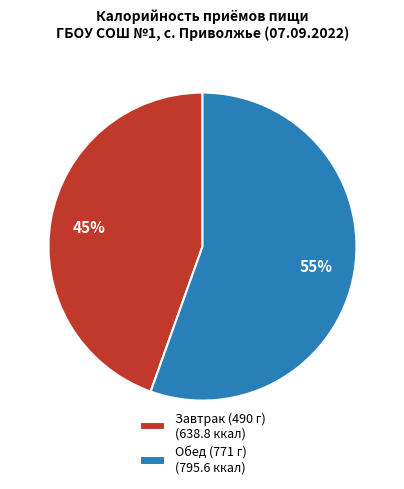

The Завтрак (490 г) slice represents 45% of the pie. True or false?

True